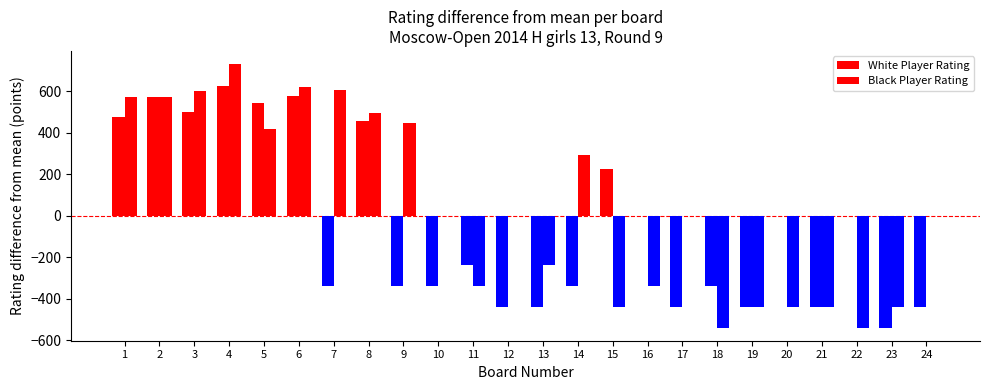

What is the maximum value shown in the chart?

729.7